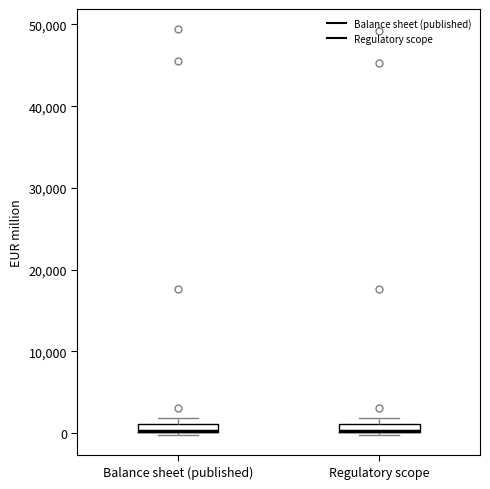

Where is the lower edge of the box for Balance sheet (published) on the y-axis? The values are not printed on the chart, so give them approximately, as read against the axis.

0